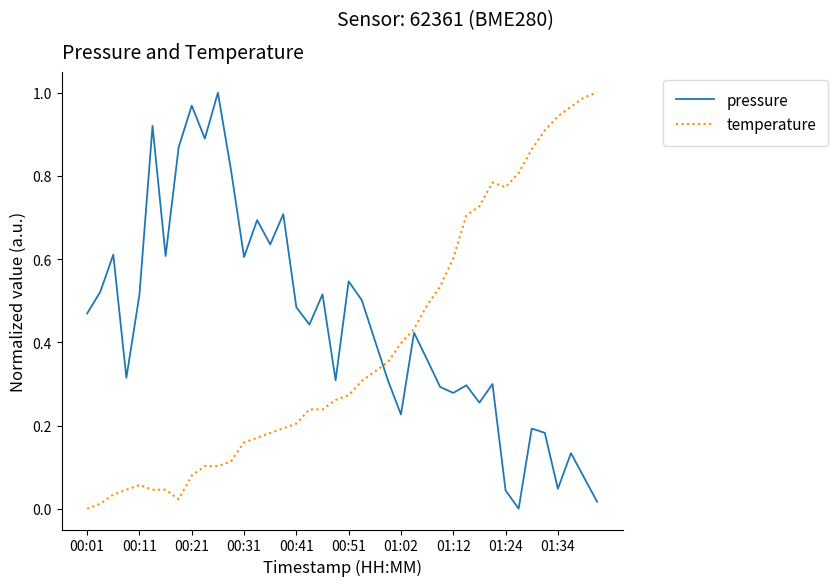

How many lines are shown in the chart?

2